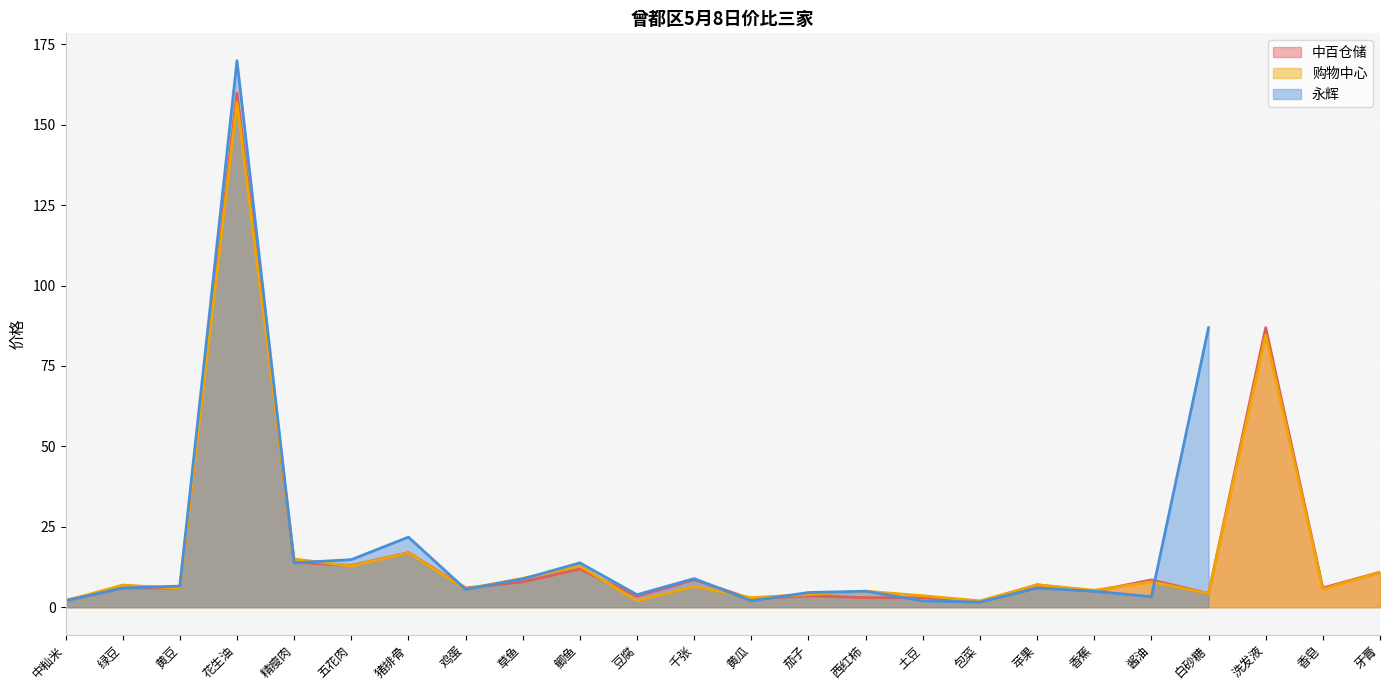

What is the minimum value shown in the chart?

1.6